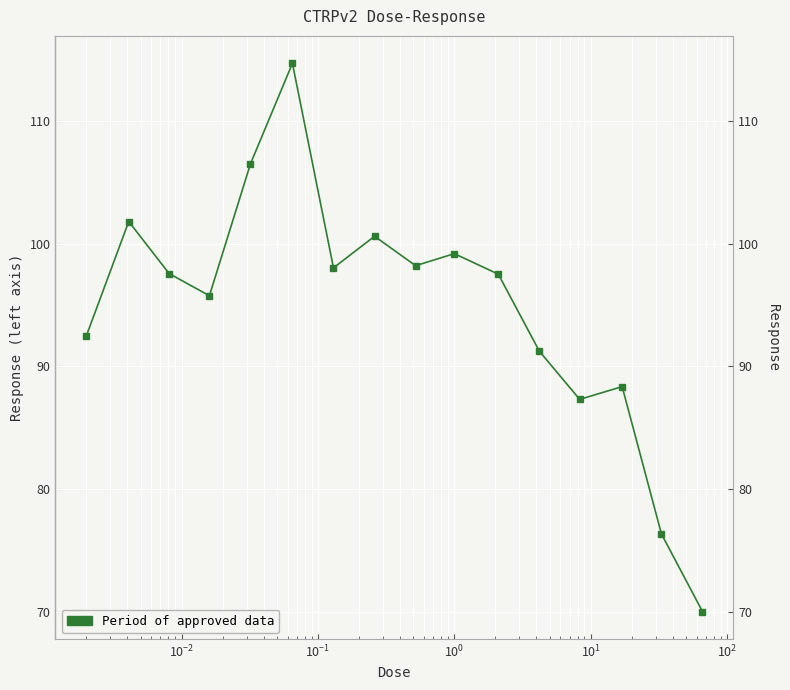

How many interior local valleys (lower than both neighbors) does the data have?

4